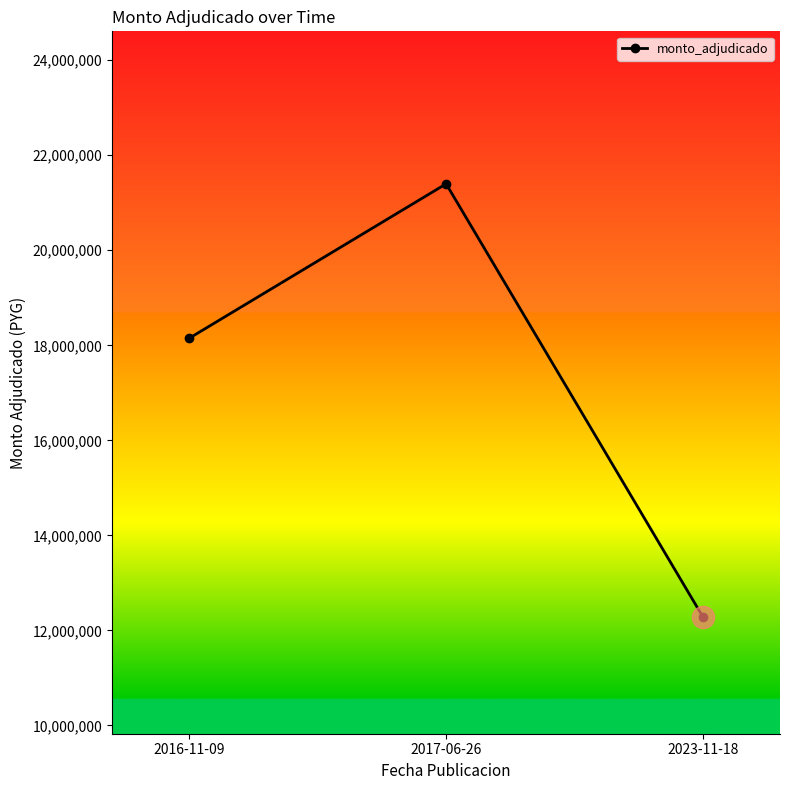

True or false: the data shows 27468005 at 2016-11-09.

False